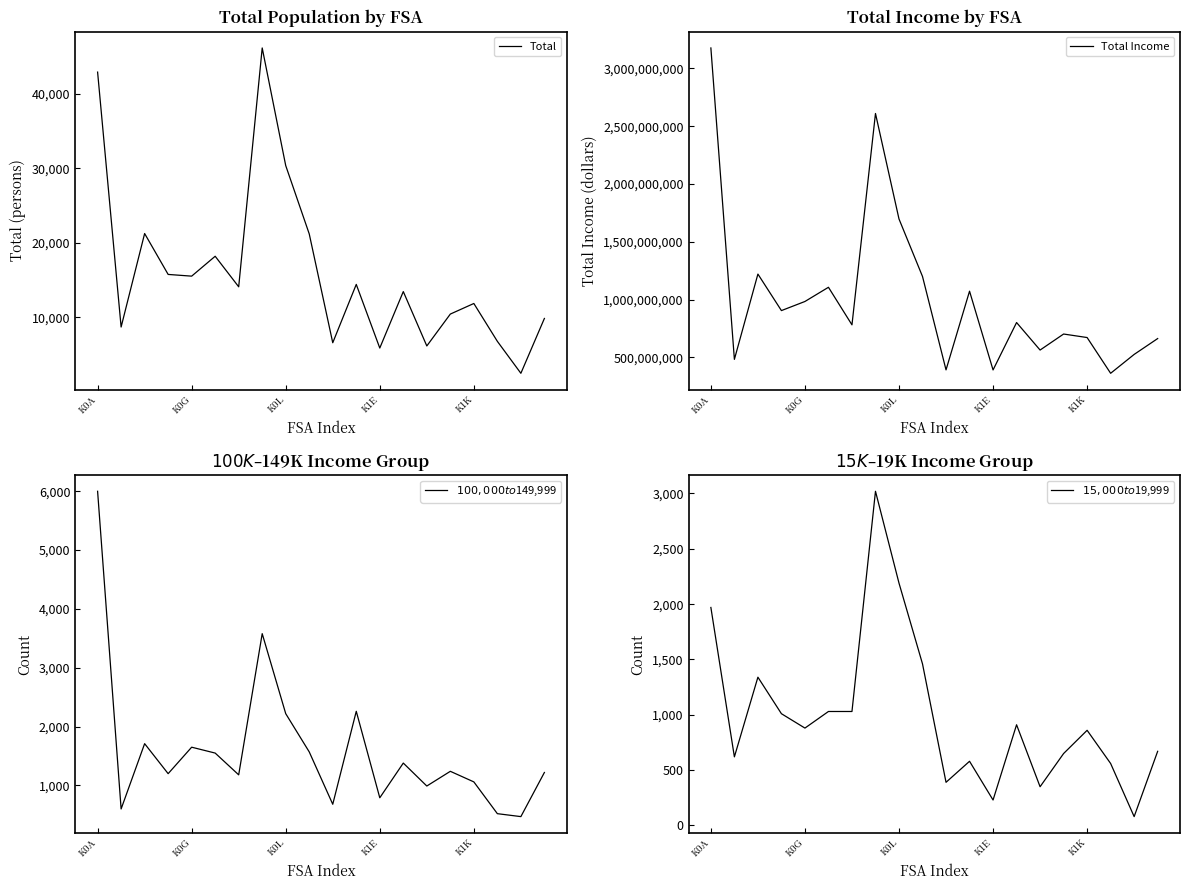

The Total series shows 7766 at K0G. True or false?

False